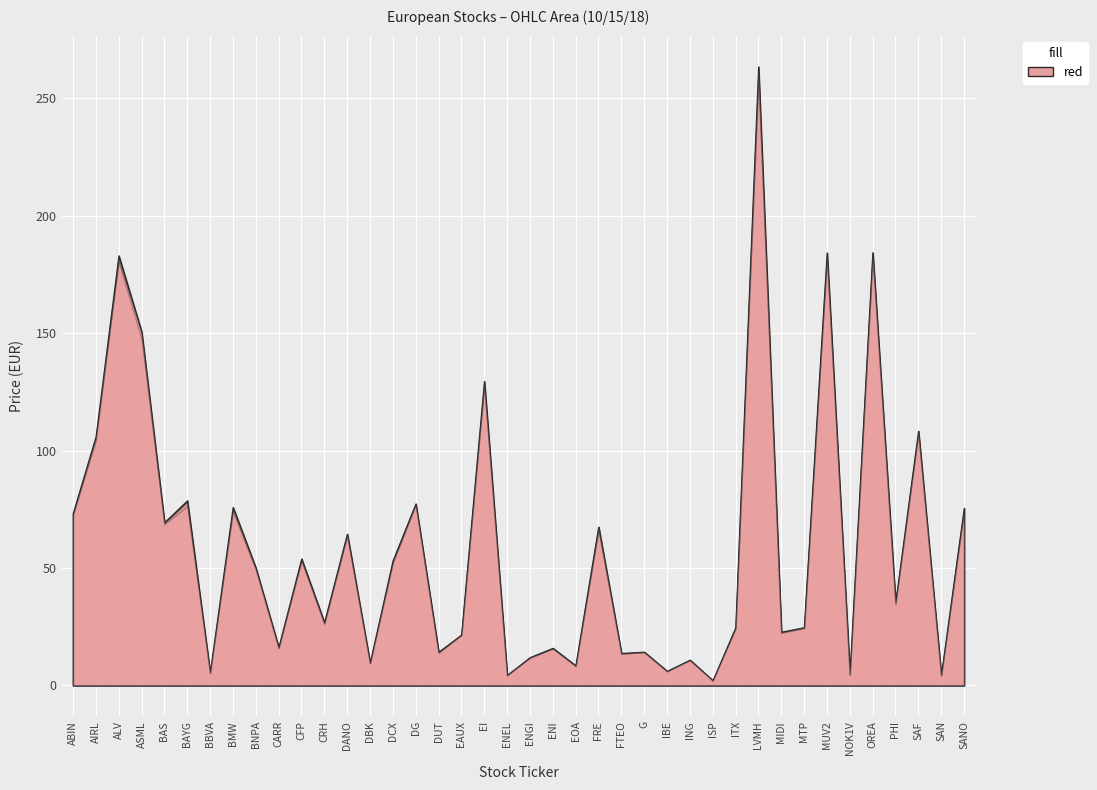

True or false: Open and Low intersect in this chart.

False